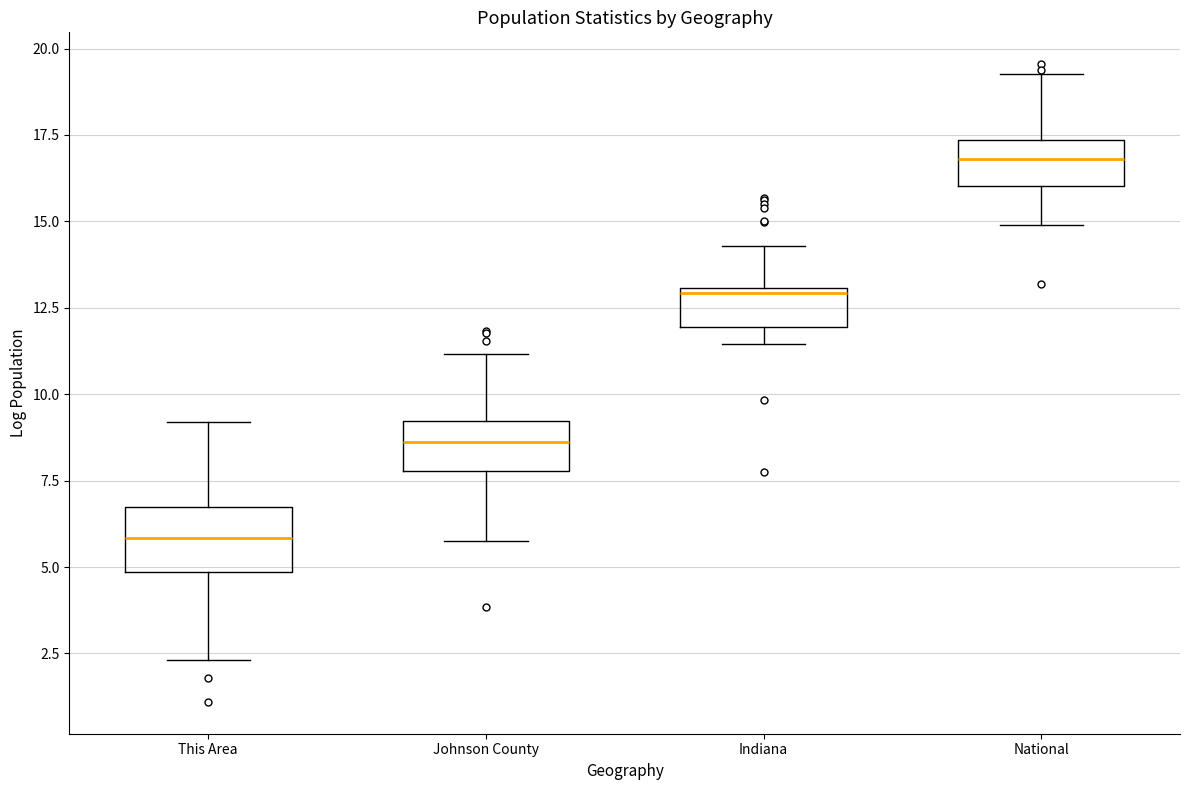

Which box's median line is the lowest?

This Area